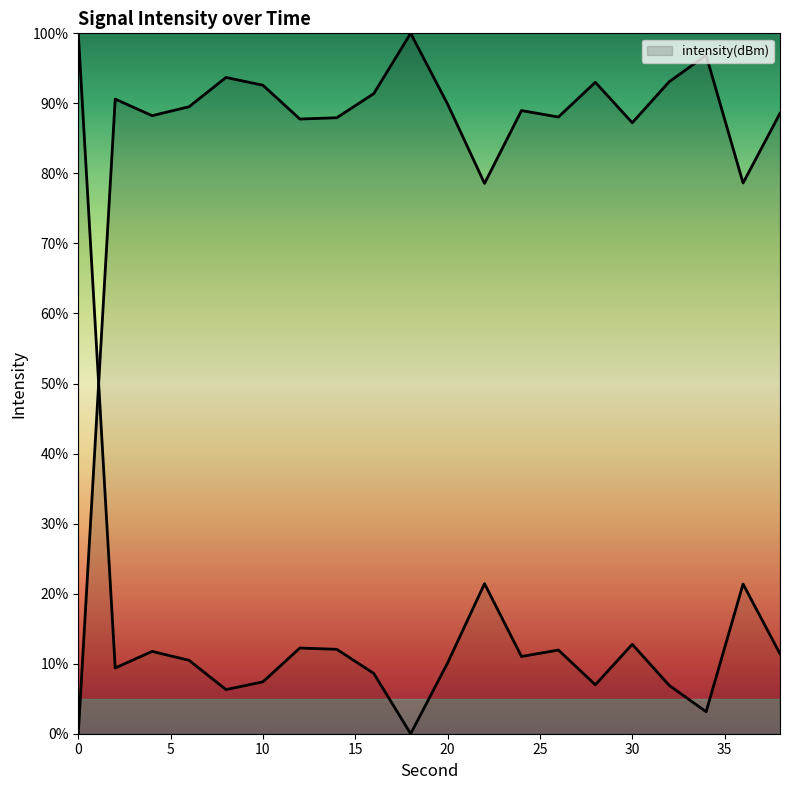

What is the value of the 10th point from the left?

100.0